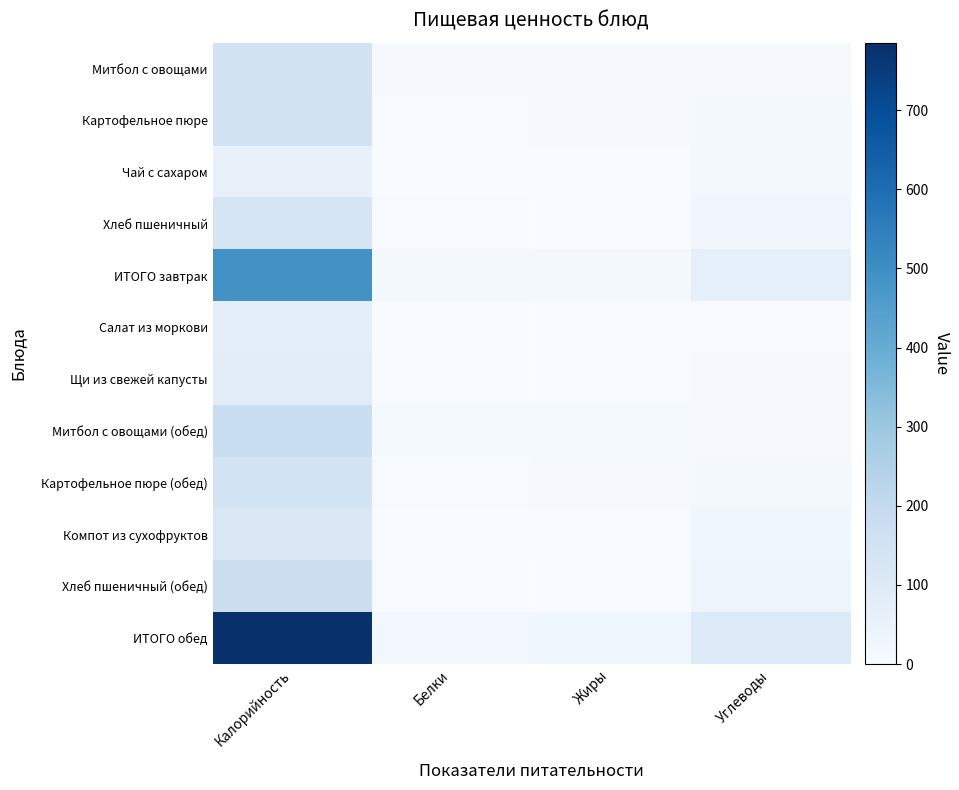

List the series in order of their peak value, highest first.

ИТОГО обед, ИТОГО завтрак, Митбол с овощами (обед), Хлеб пшеничный (обед), Картофельное пюре, Митбол с овощами, Картофельное пюре (обед), Хлеб пшеничный, Компот из сухофруктов, Щи из свежей капусты, Салат из моркови, Чай с сахаром